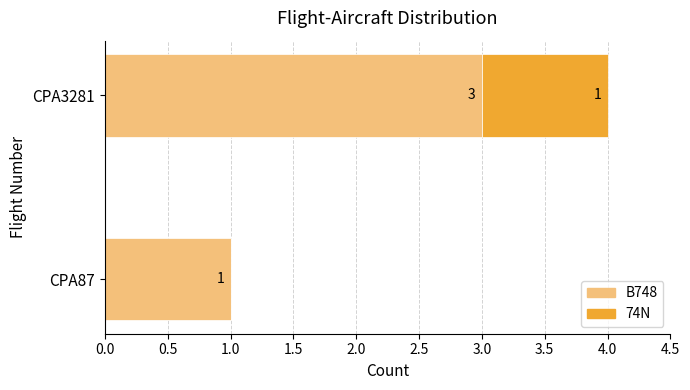

What is the total value across all series at CPA3281?

4